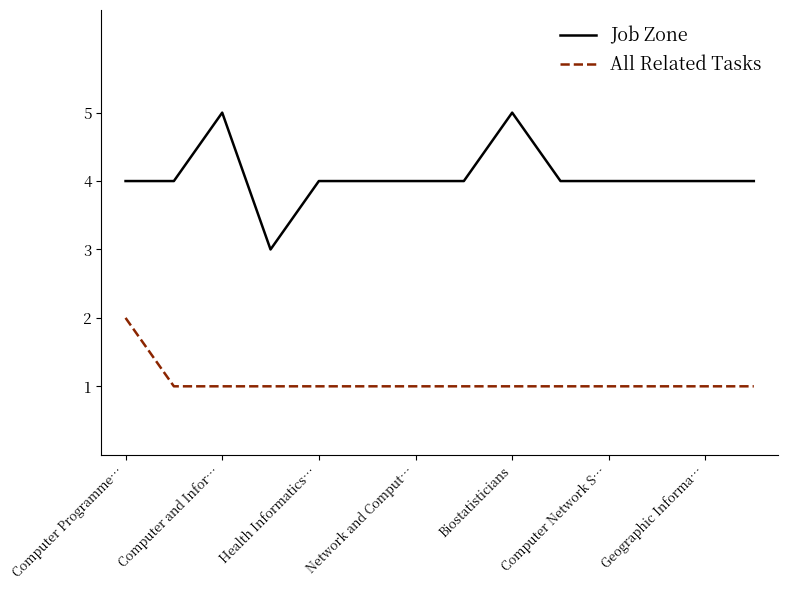

List the series in order of their peak value, lowest first.

All Related Tasks, Job Zone